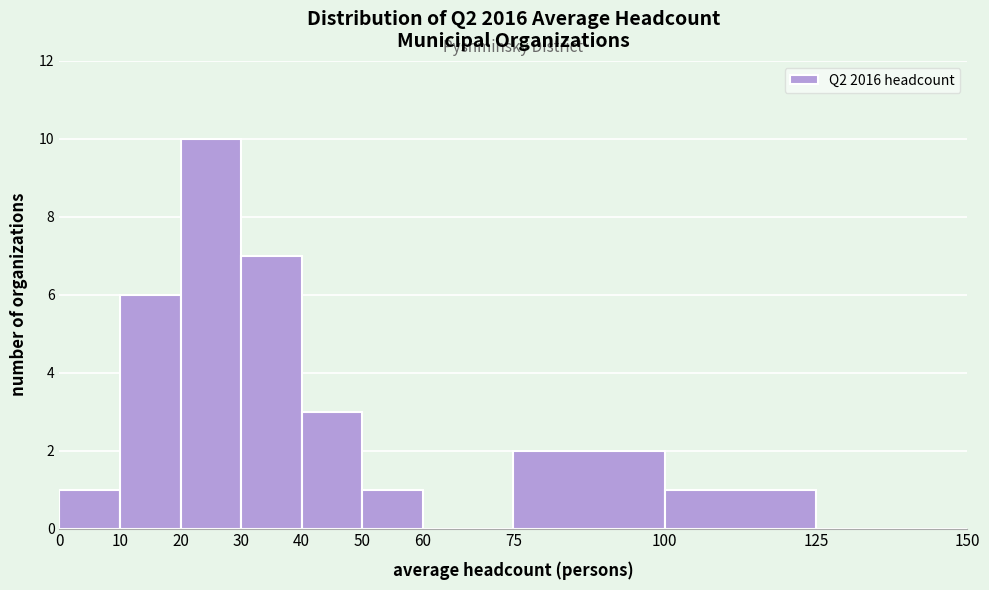

What is the height of the bar covering 100 to 125 on the x-axis? The values are not printed on the chart, so give them approximately, as read against the axis.

1